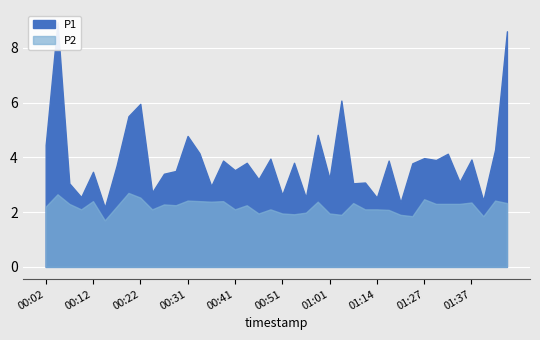

Reading right to left, extract all data points from this chart.

P1: 01:44=8.6	01:42=4.3	01:40=2.4	01:37=3.9	01:35=3.1	01:32=4.1	01:30=3.9	01:27=4.0	01:22=3.8	01:19=2.4	01:16=3.9	01:14=2.5	01:12=3.1	01:06=3.0	01:03=6.1	01:01=3.2	00:59=4.8	00:56=2.5	00:54=3.8	00:51=2.6	00:49=4.0	00:46=3.2	00:44=3.8	00:41=3.5	00:39=3.9	00:36=3.0	00:34=4.2	00:31=4.8	00:29=3.5	00:27=3.4	00:24=2.7	00:22=6.0	00:19=5.5	00:17=3.7	00:14=2.2	00:12=3.5	00:09=2.5	00:07=3.0	00:04=8.9	00:02=4.5
P2: 01:44=2.3	01:42=2.4	01:40=1.9	01:37=2.4	01:35=2.3	01:32=2.3	01:30=2.3	01:27=2.5	01:22=1.9	01:19=1.9	01:16=2.1	01:14=2.1	01:12=2.1	01:06=2.3	01:03=1.9	01:01=1.9	00:59=2.4	00:56=2.0	00:54=1.9	00:51=1.9	00:49=2.1	00:46=1.9	00:44=2.2	00:41=2.1	00:39=2.4	00:36=2.4	00:34=2.4	00:31=2.4	00:29=2.2	00:27=2.3	00:24=2.1	00:22=2.5	00:19=2.7	00:17=2.2	00:14=1.7	00:12=2.4	00:09=2.1	00:07=2.3	00:04=2.6	00:02=2.2